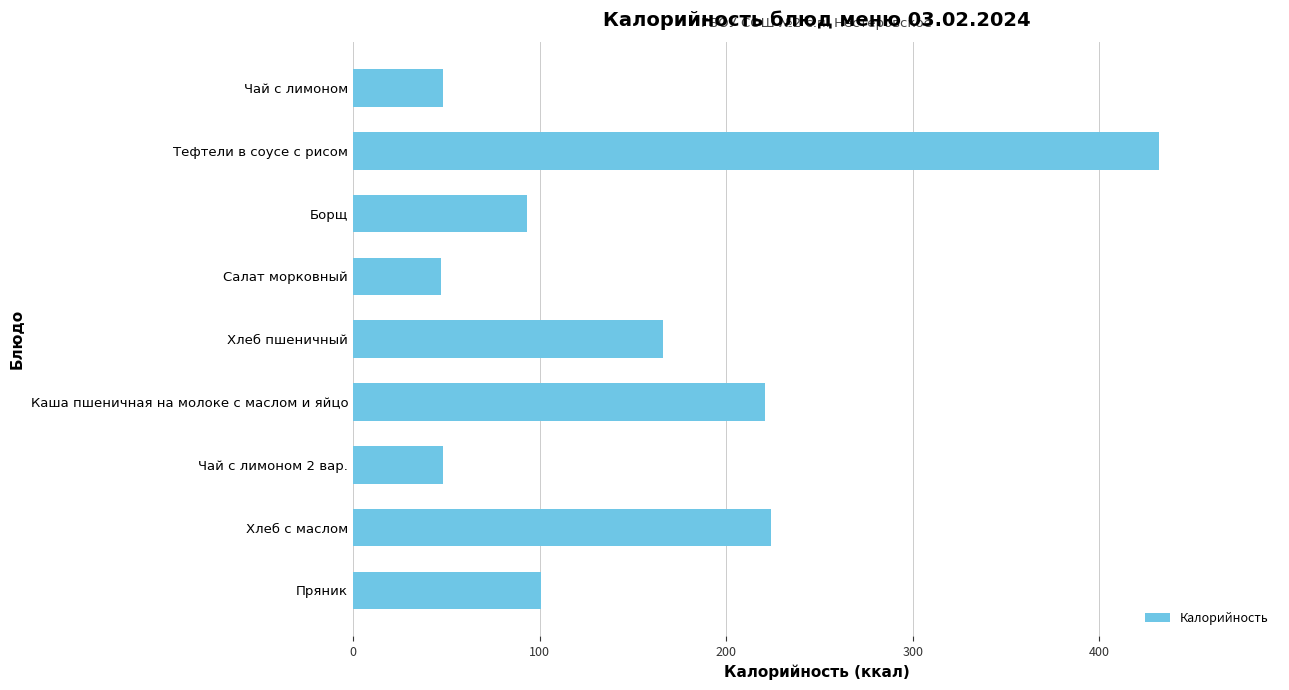

What is the difference between the values at Борщ and Тефтели в соусе с рисом?

339